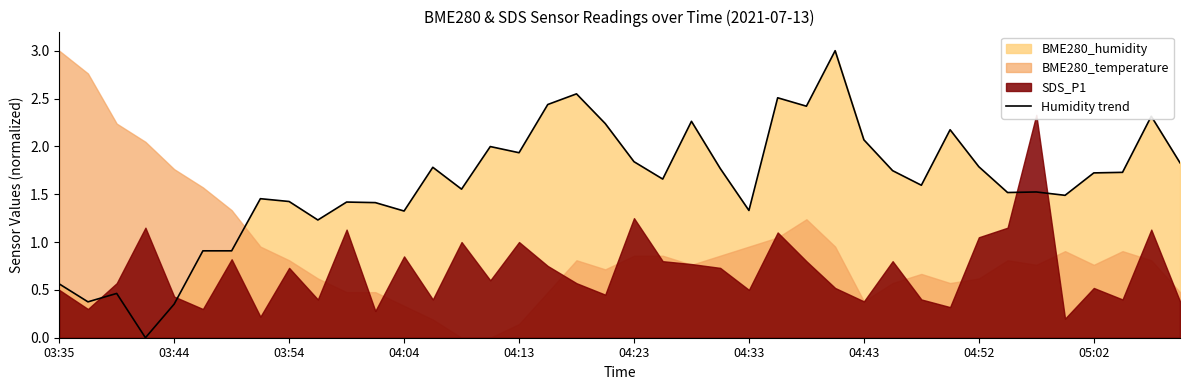

What is the value of the 29th point from the left?

2.1